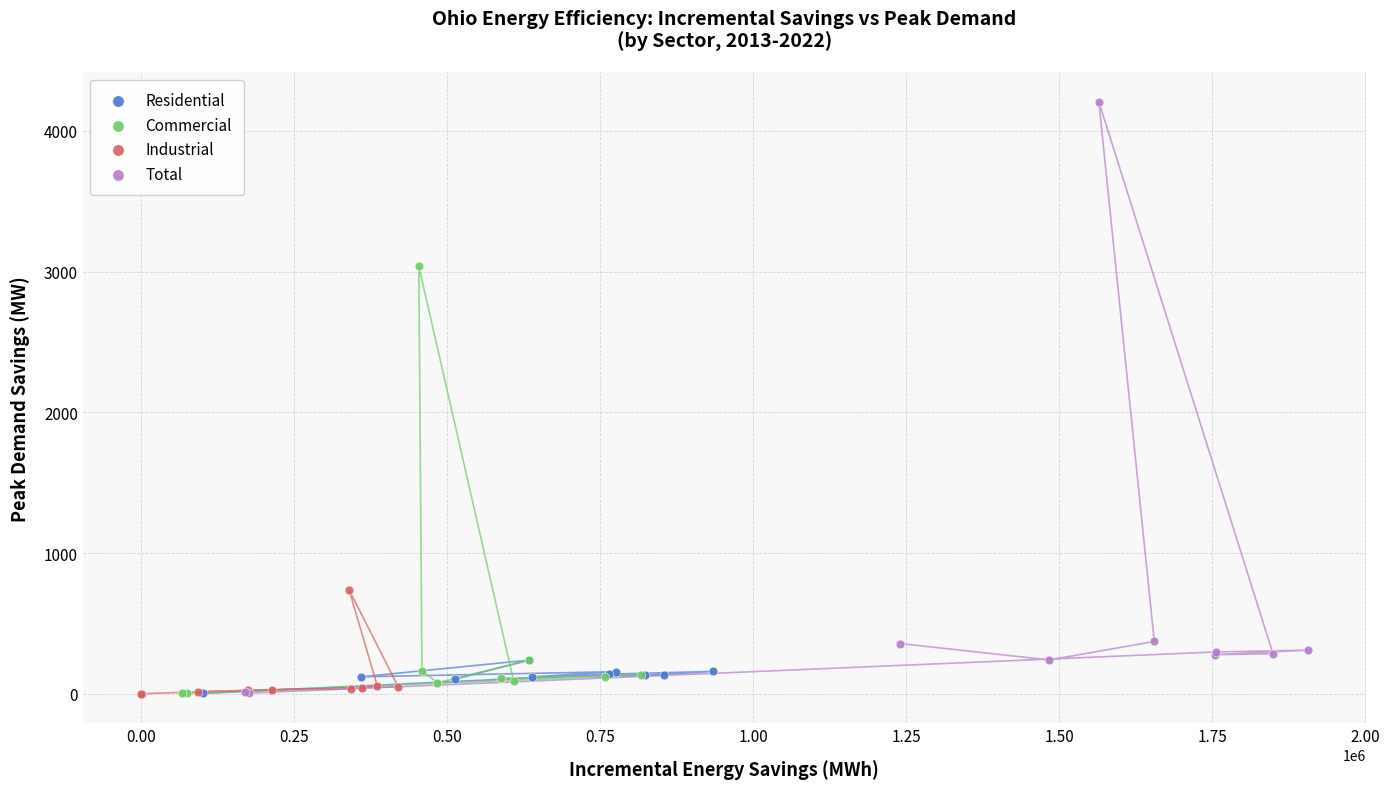

What are all the series names shown in the legend?

Residential, Commercial, Industrial, Total